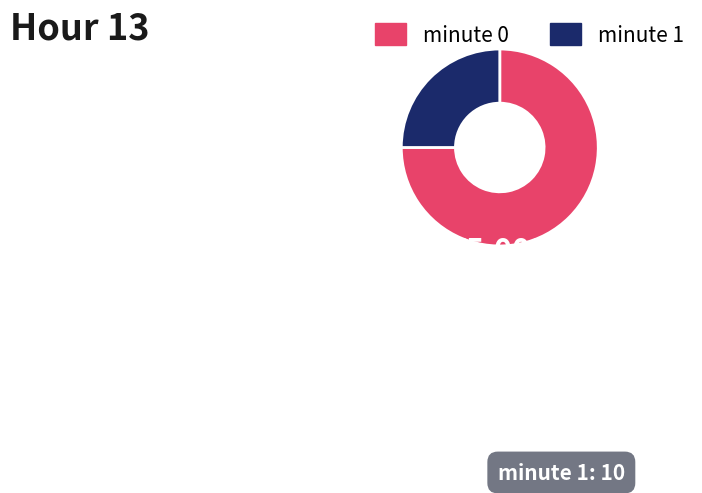

Do minute 0 and minute 1 together represent more than half of the pie?

Yes